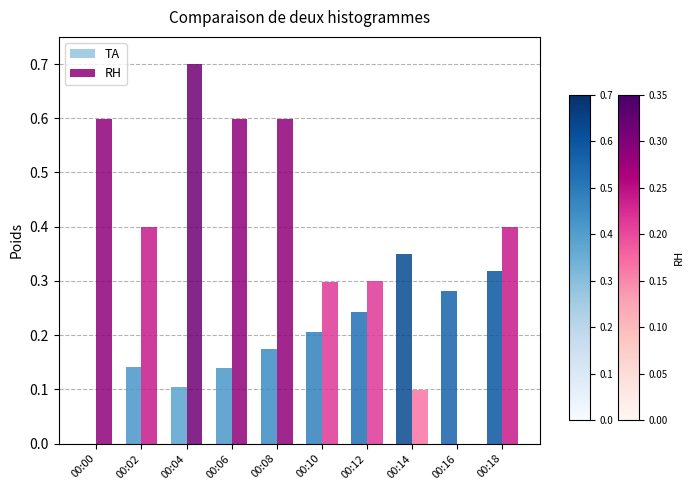

Between 00:06 and 00:12, which series saw the biggest shift?

RH